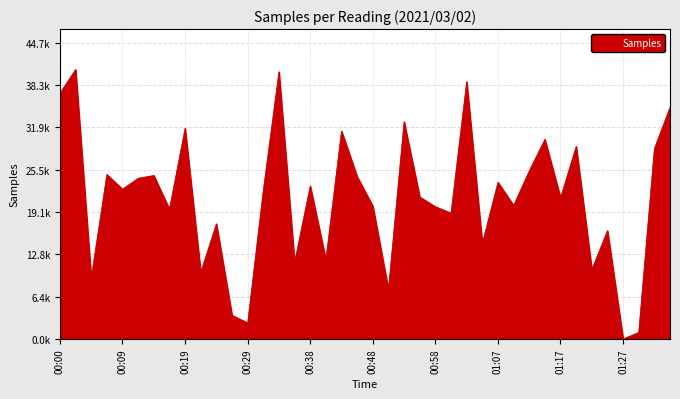

Is this an area chart (filled region under the line)?

Yes